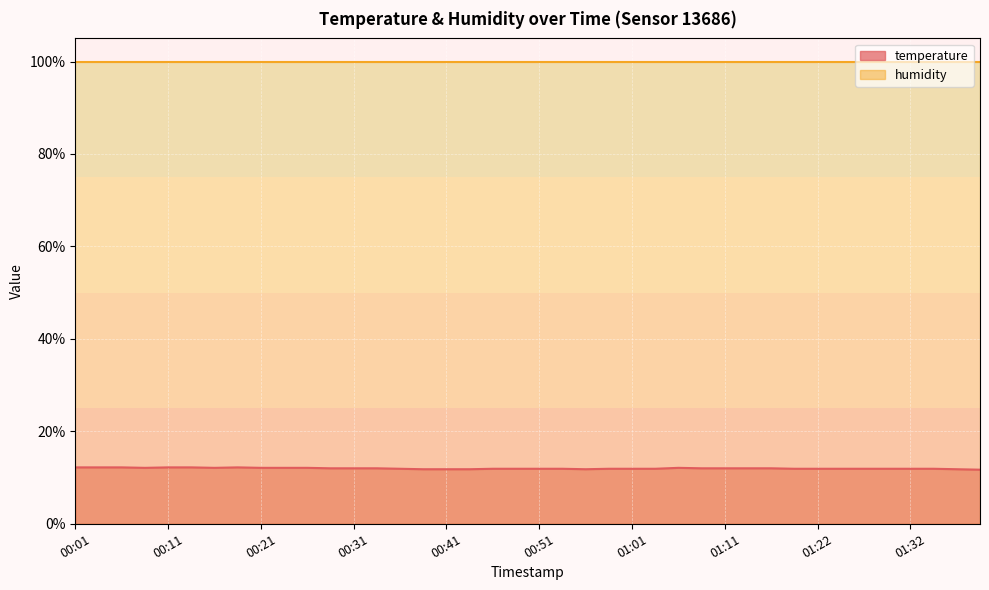

What is the approximate value at 00:31?

12.0